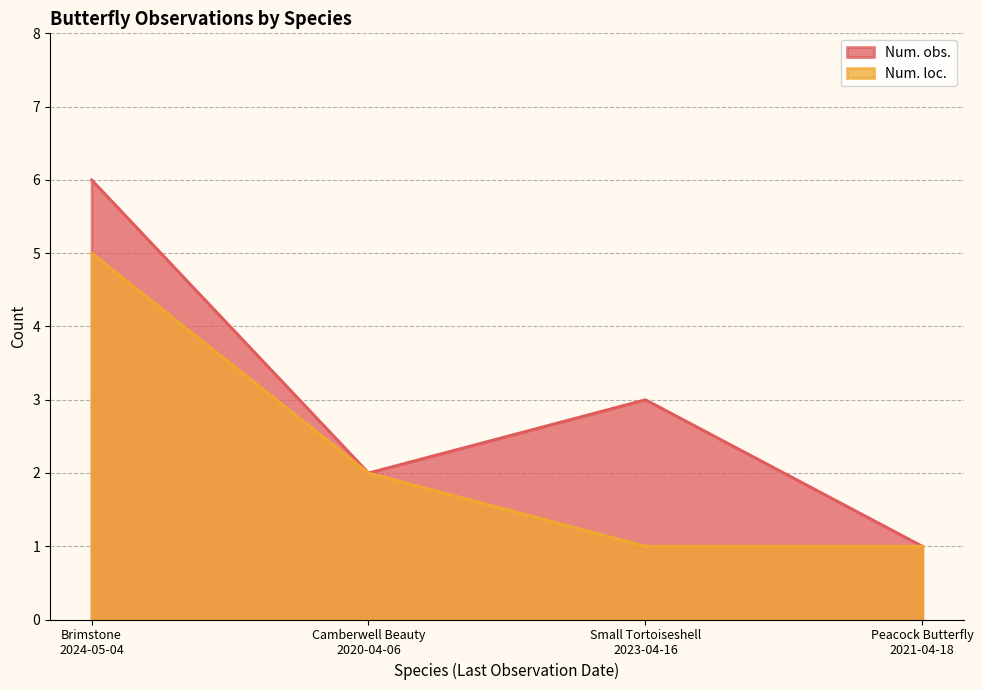

The value of Num. loc. at Peacock Butterfly
2021-04-18 is 1. True or false?

True